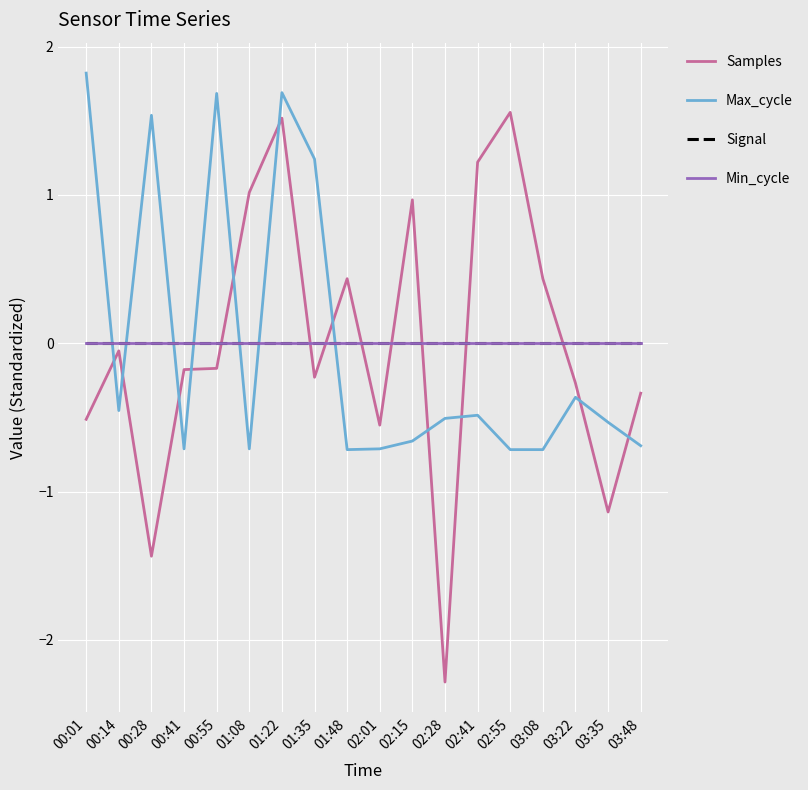

Rank the series by their maximum value, from highest to lowest.

Max_cycle, Samples, Signal, Min_cycle